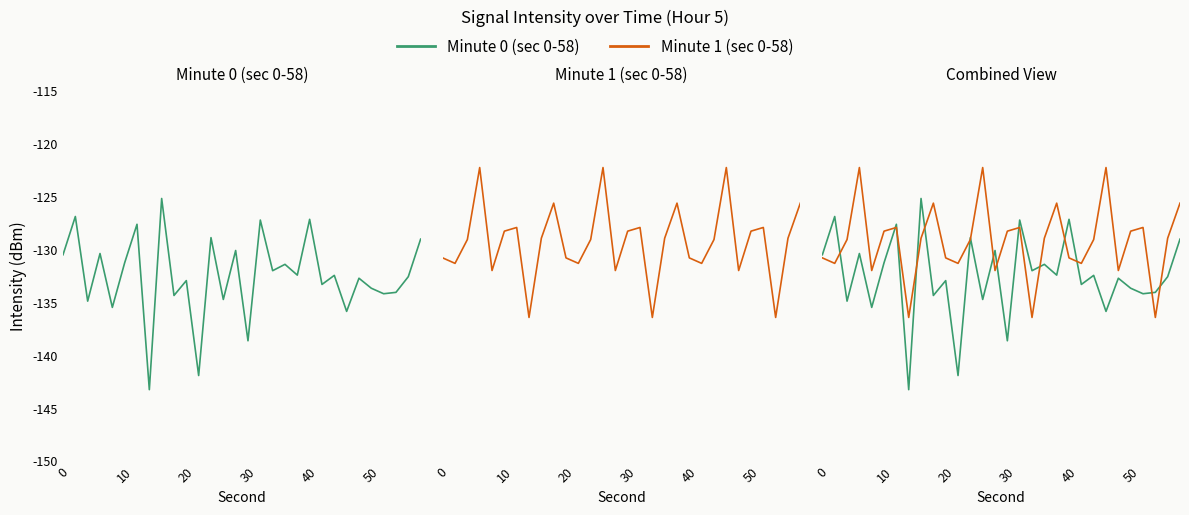

Is the value of Minute 1 (sec 0-58) at 40 greater than the value of Minute 0 (sec 0-58) at 10?

No